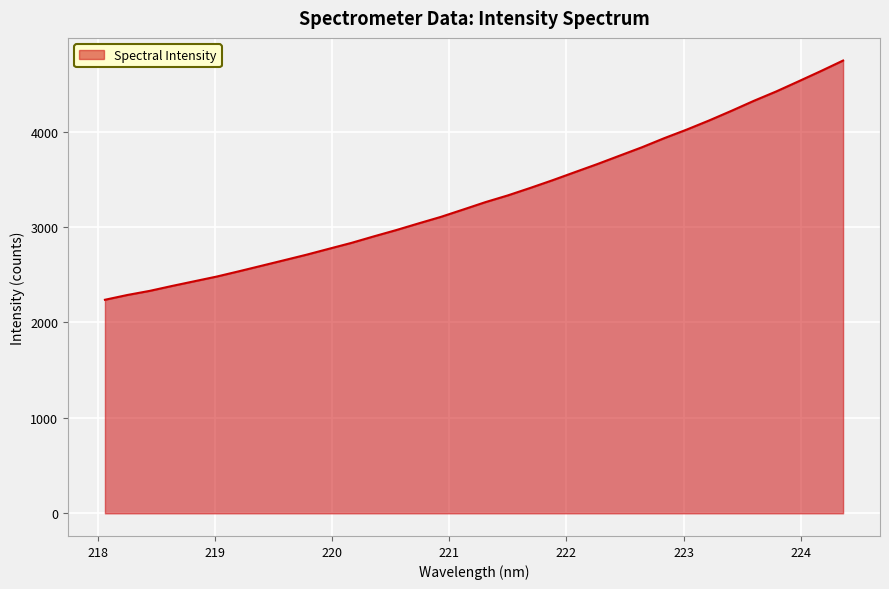

What is the minimum value shown in the chart?

2237.3